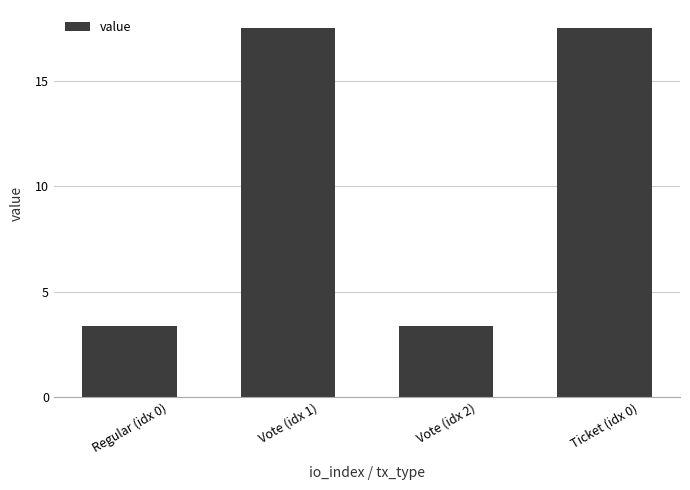

What is the value of the 3rd bar from the left?

3.4